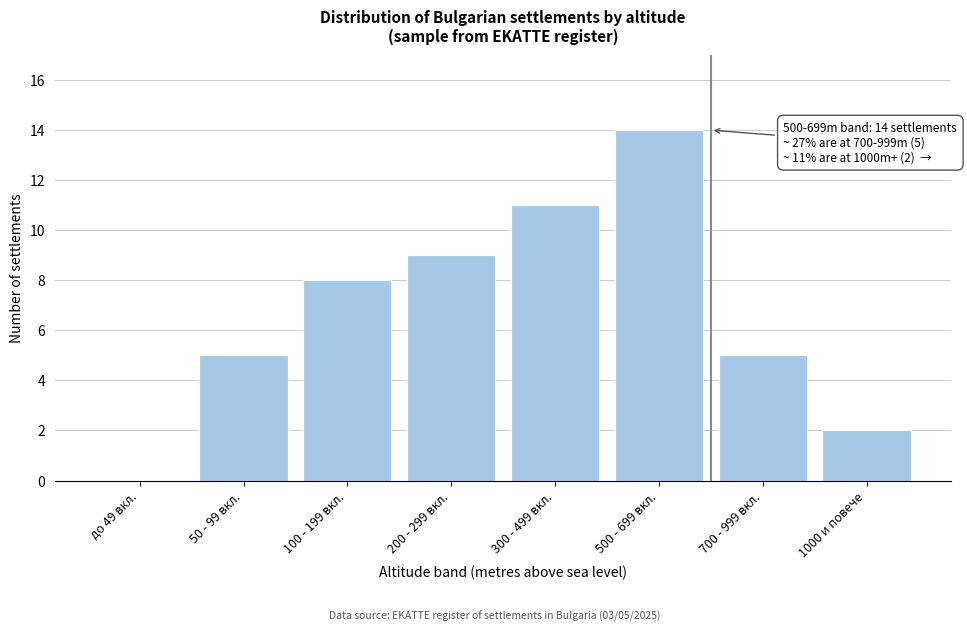

Reading left to right, transcribe all the data shown in this chart.

до 49 вкл.=0	50 - 99 вкл.=5	100 - 199 вкл.=8	200 - 299 вкл.=9	300 - 499 вкл.=11	500 - 699 вкл.=14	700 - 999 вкл.=5	1000 и повече=2